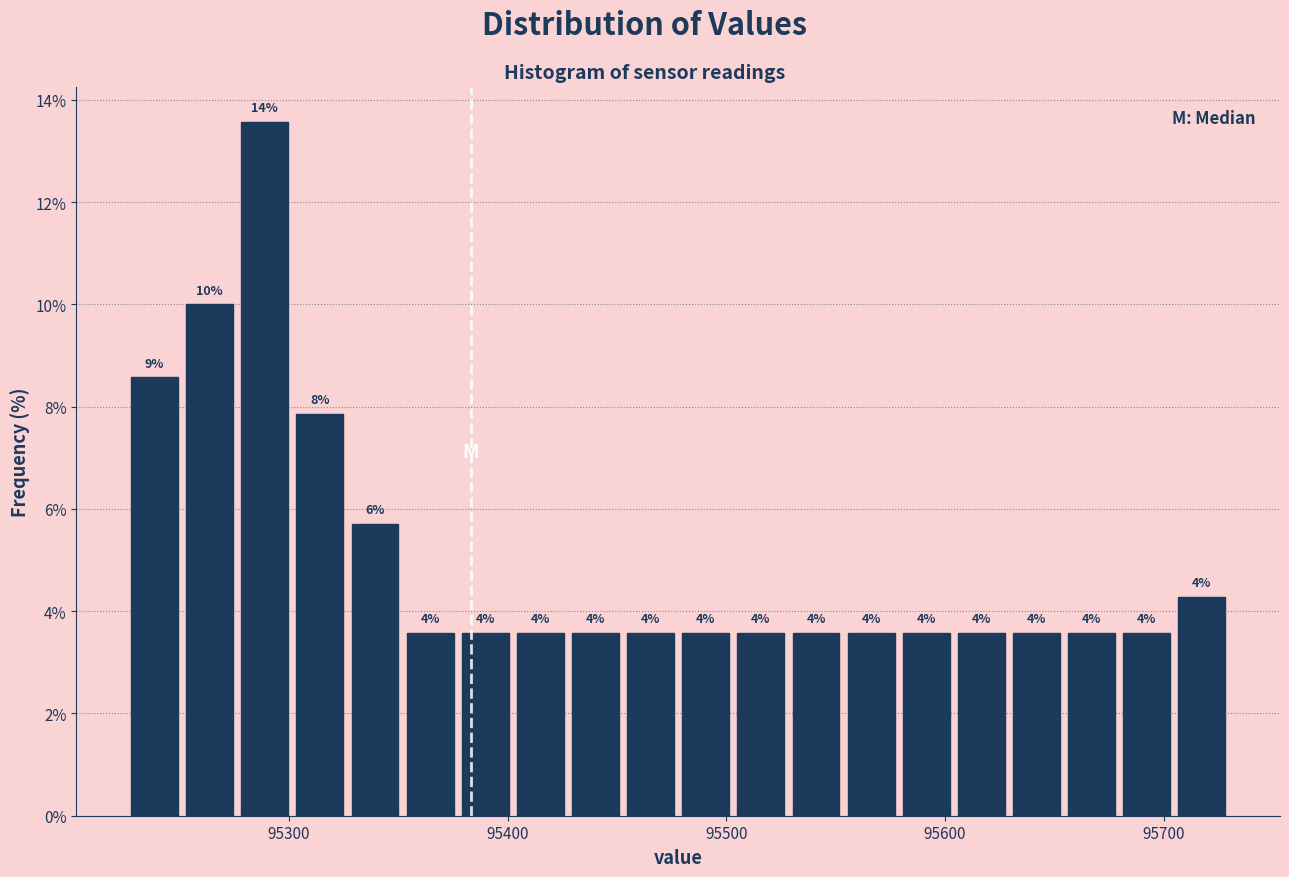

Around what value on the x-axis is the tallest bar? Give the approximate position of its centre, as read against the axis.

95290